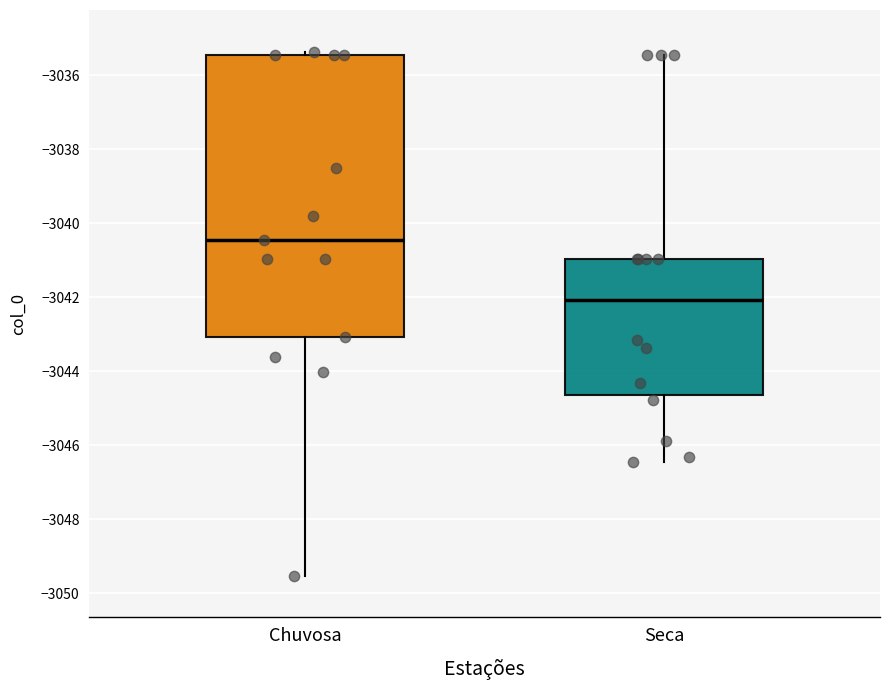

Reading left to right, transcribe this box plot: for each box, give where its median line is, the range the box spans, and where its two whiskers end, as read against the y-axis. The values are not printed on the chart, so give them approximately, as read against the axis.

Chuvosa: median -3040.4, box -3043.0 to -3035.4, whiskers -3049.6 to -3035.4 (just above the box's upper edge)
Seca: median -3042.0, box -3044.6 to -3041.0, whiskers -3046.4 to -3035.4